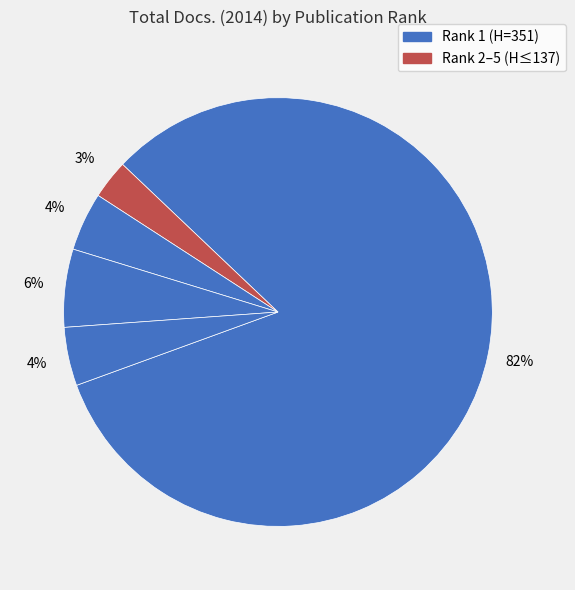

Does any single category account for the majority?

Yes